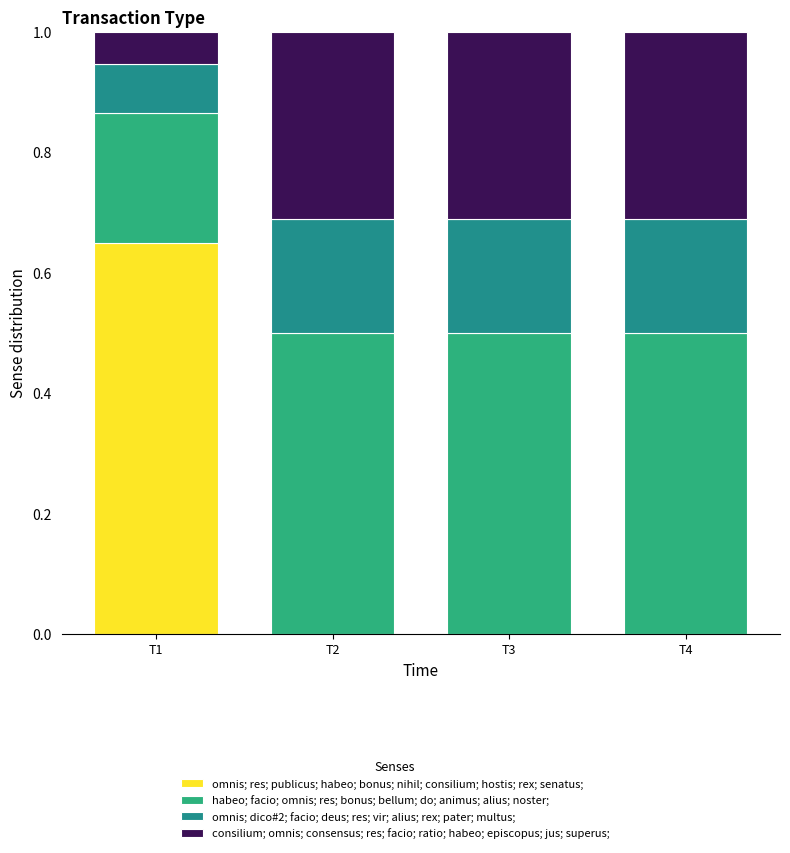

How many categories are shown in the chart?

4